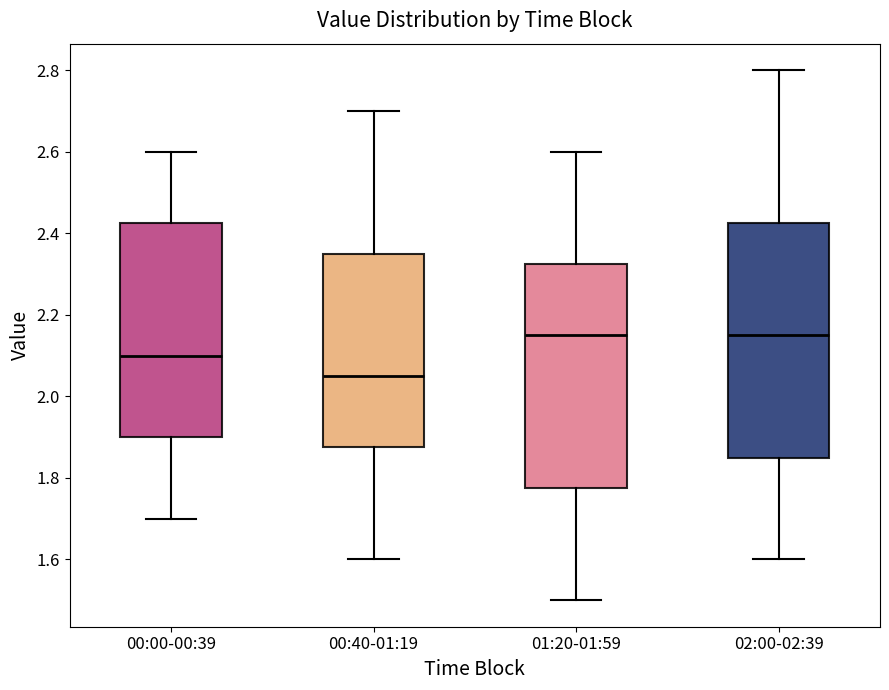

Which box's median line is the lowest?

00:40-01:19